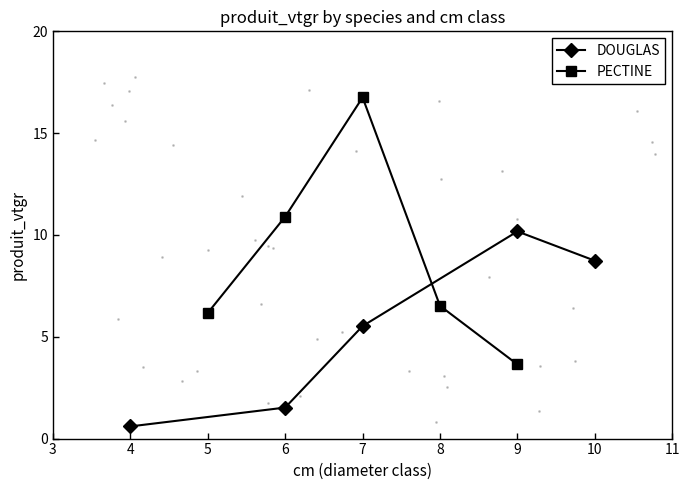

What is the value of the DOUGLAS point at the 4th from the left?

10.2